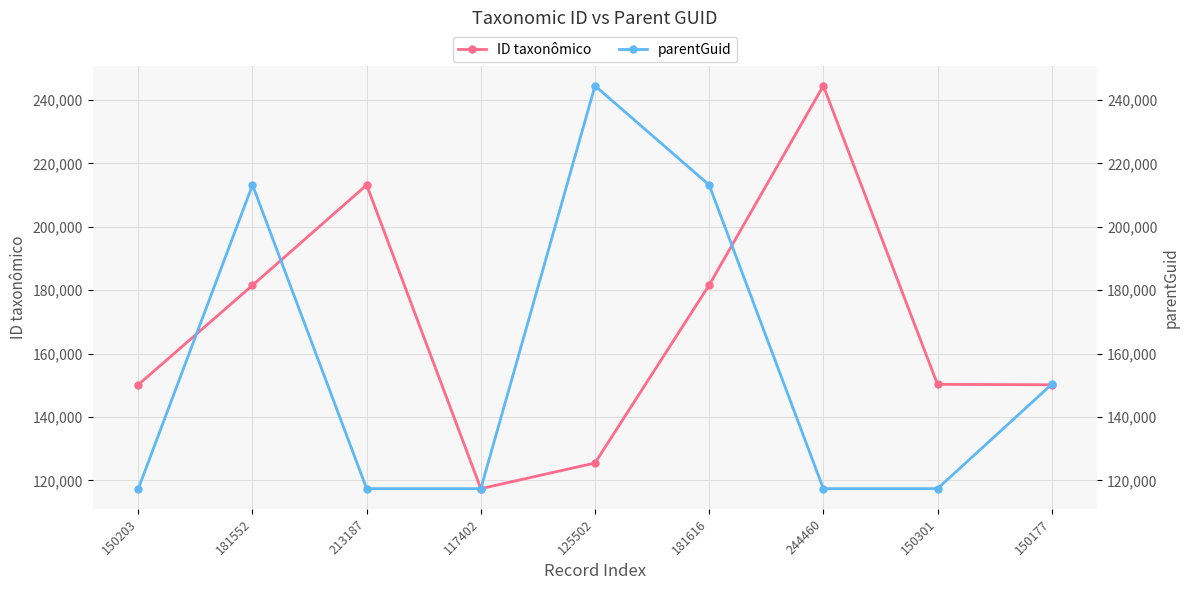

Rank the series by their maximum value, from highest to lowest.

ID taxonômico, parentGuid